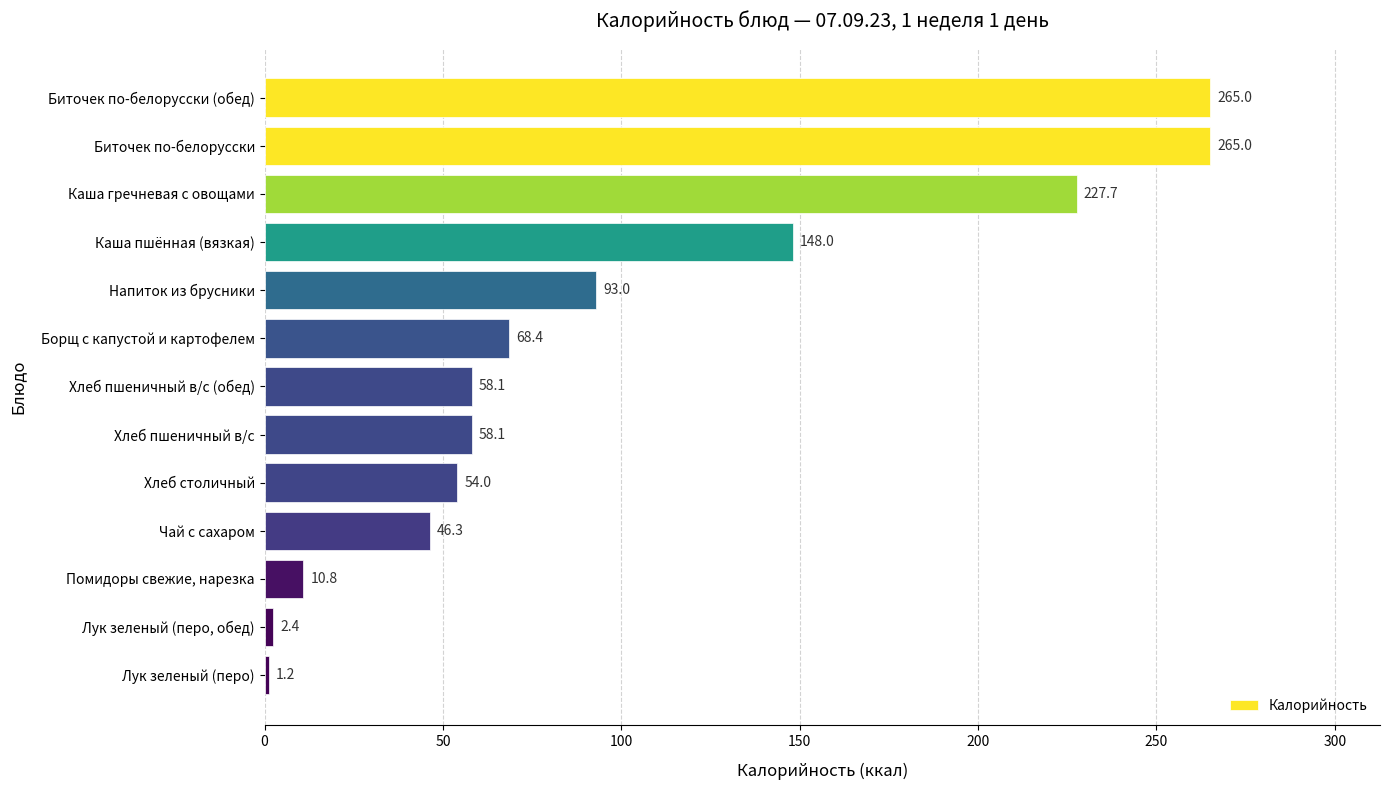

Reading top to bottom, transcribe all the data shown in this chart.

Биточек по-белорусски (обед)=265.0	Биточек по-белорусски=265.0	Каша гречневая с овощами=227.7	Каша пшённая (вязкая)=148.0	Напиток из брусники=93.0	Борщ с капустой и картофелем=68.4	Хлеб пшеничный в/с (обед)=58.1	Хлеб пшеничный в/с=58.1	Хлеб столичный=54.0	Чай с сахаром=46.3	Помидоры свежие, нарезка=10.8	Лук зеленый (перо, обед)=2.4	Лук зеленый (перо)=1.2